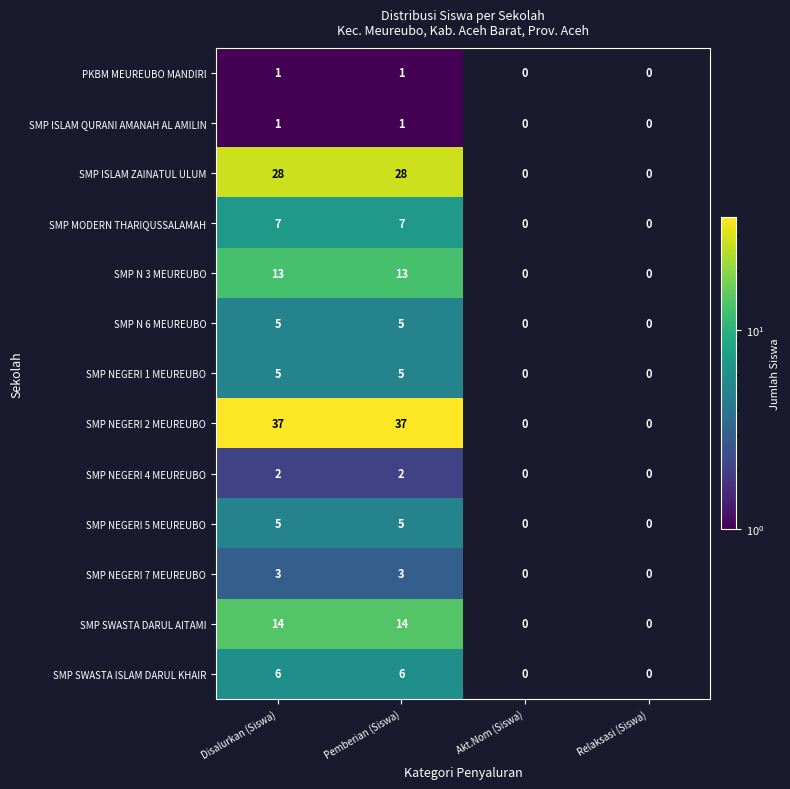

The SMP MODERN THARIQUSSALAMAH series shows 2.8 at Pemberian (Siswa). True or false?

False